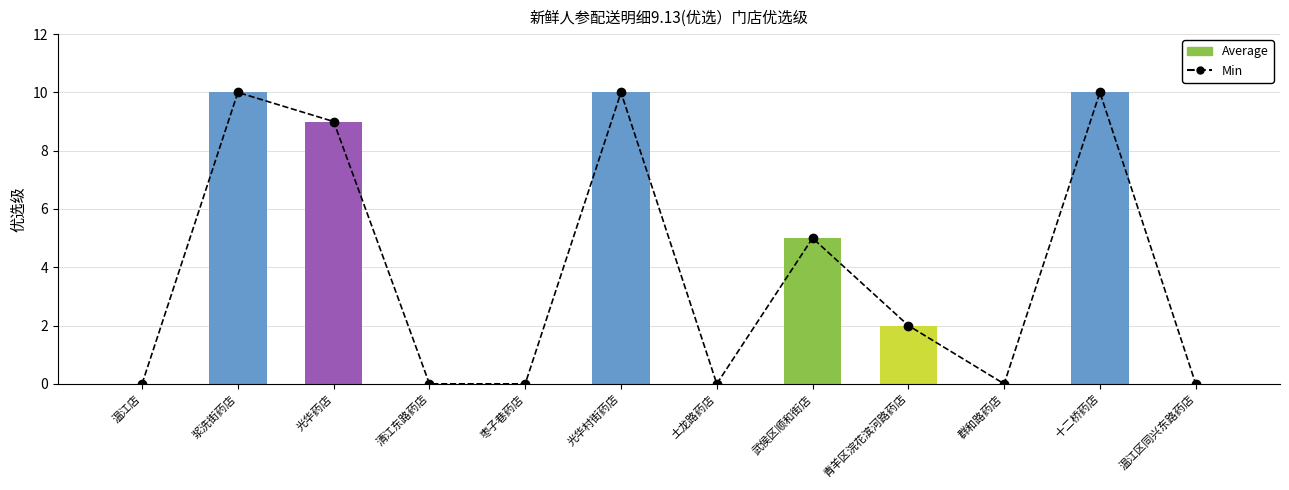

What position from the right is 群和路药店?

3